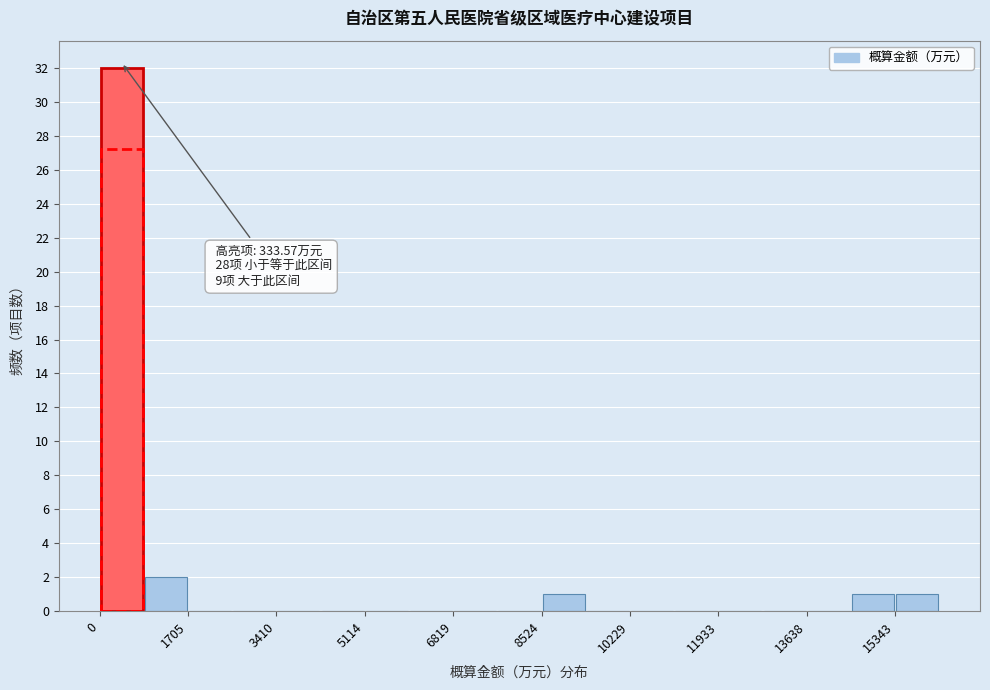

Which range on the x-axis has the tallest bar?

0 to 800